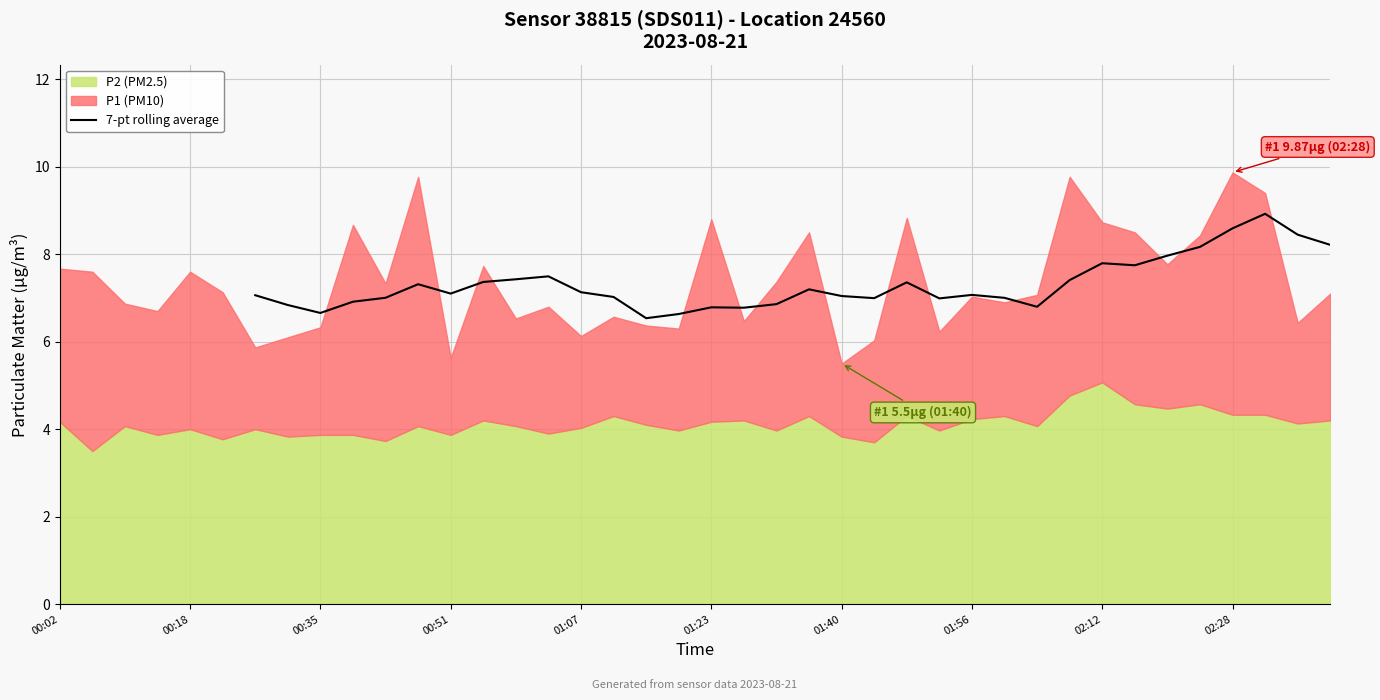

The value of 7-pt rolling average at 02:28 is 14.7. True or false?

False